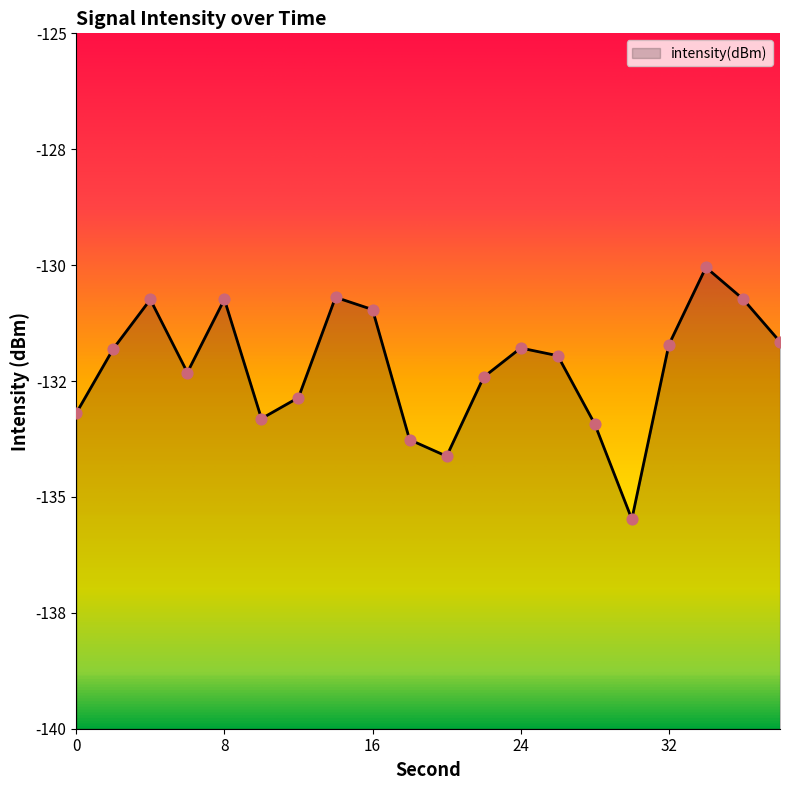

Which has a higher value, 28 or 10?

10